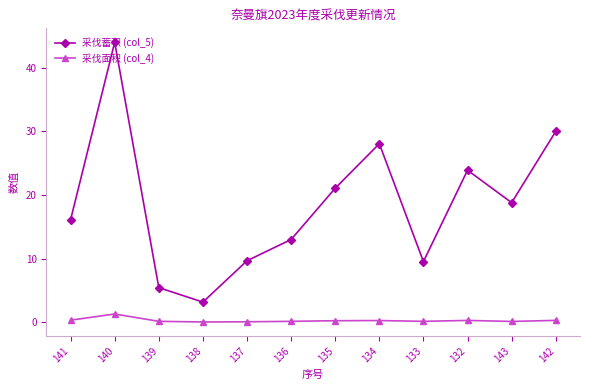

What is the value of the 采伐蓄积 (col_5) point at the 2nd from the left?

44.0